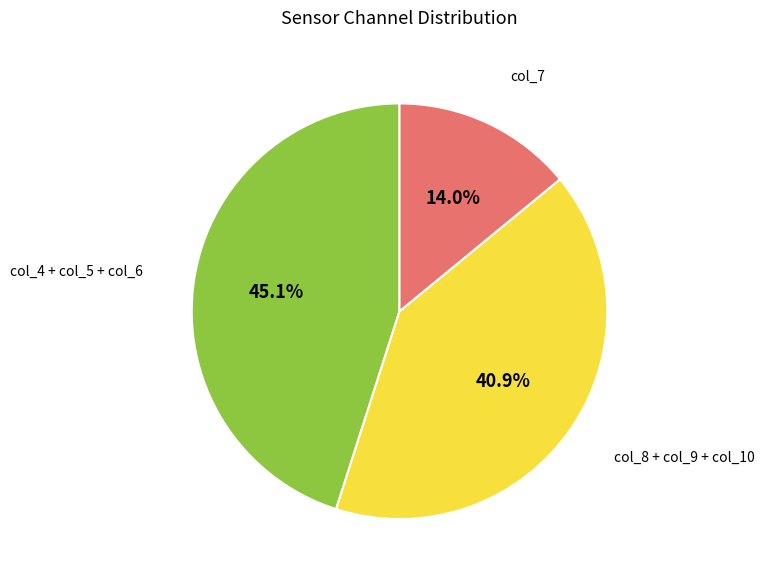

Is there any slice that represents more than half of the pie?

No